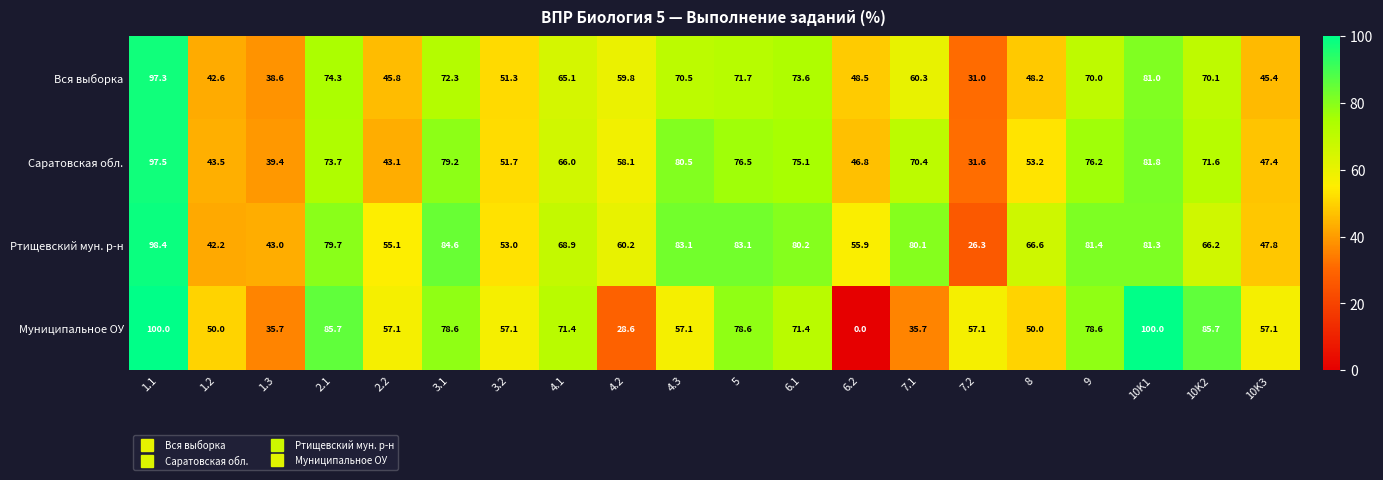

What is the average value of the Ртищевский мун. р-н series?

66.9